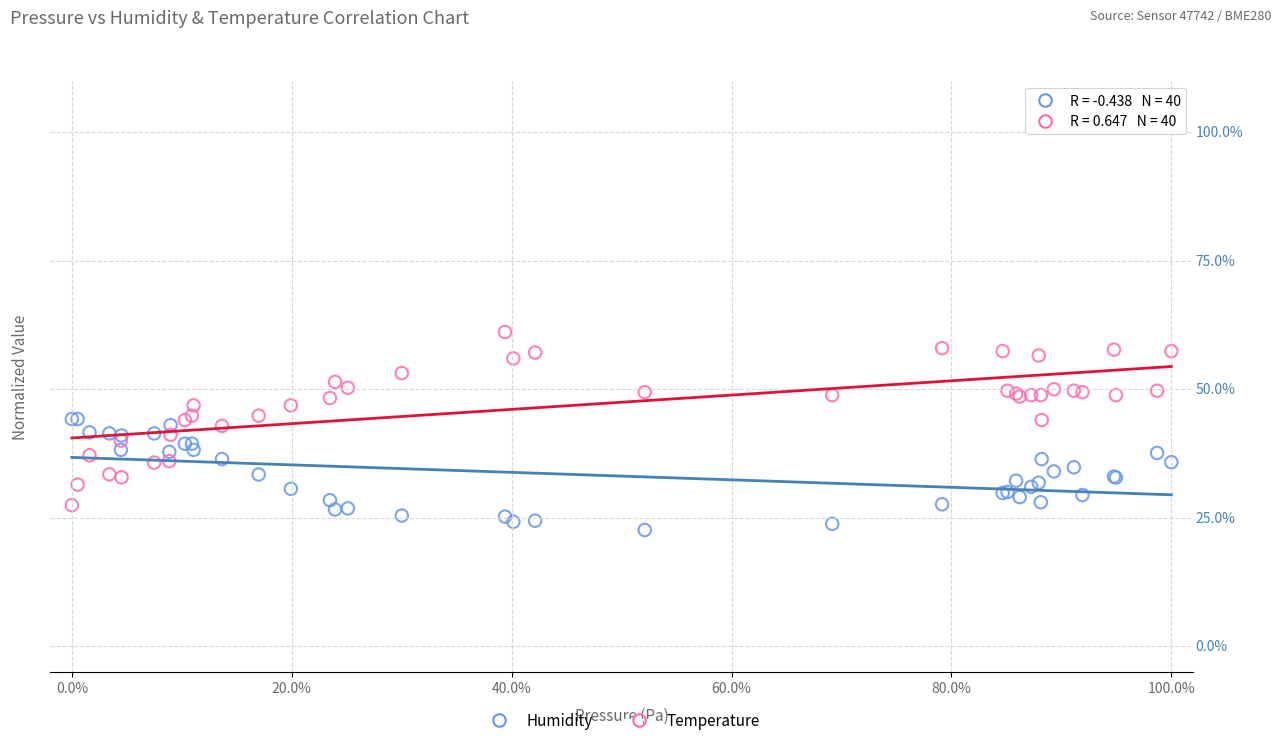

What are all the series names shown in the legend?

Humidity, Temperature